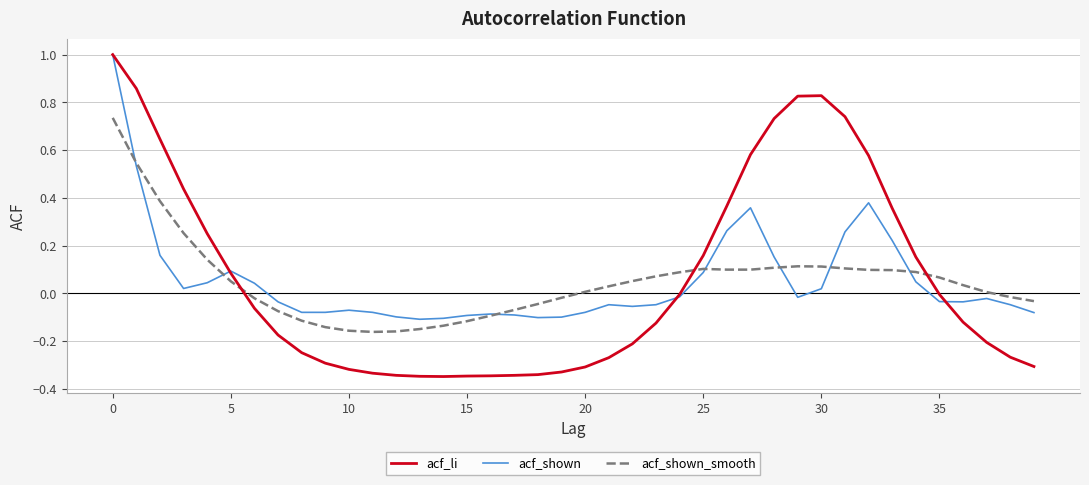

What is the greatest value displayed?

1.0